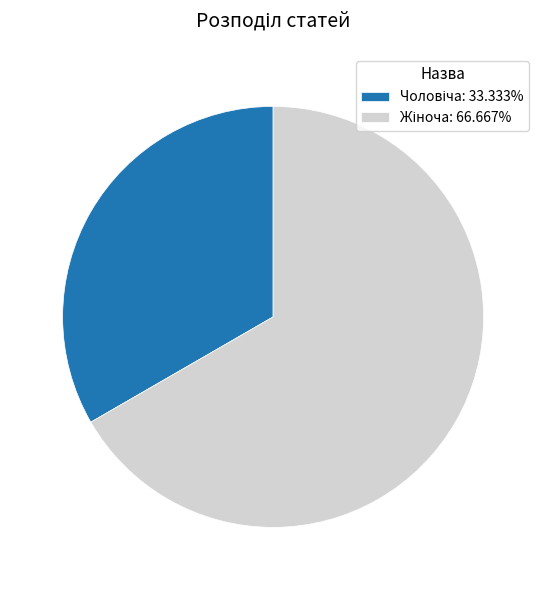

Is there any slice that represents more than half of the pie?

Yes